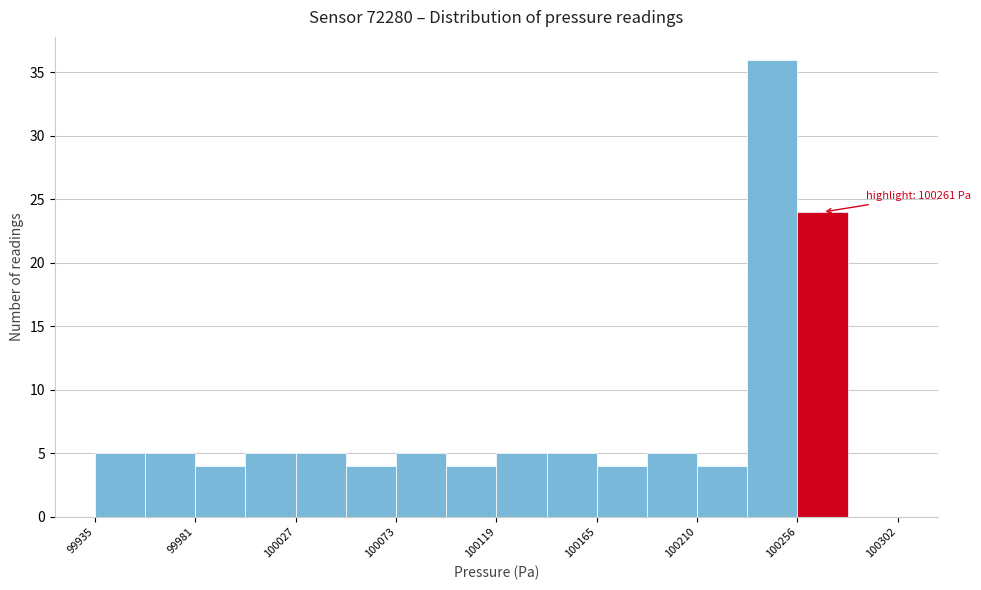

Which range on the x-axis has the tallest bar?

100235 to 100255